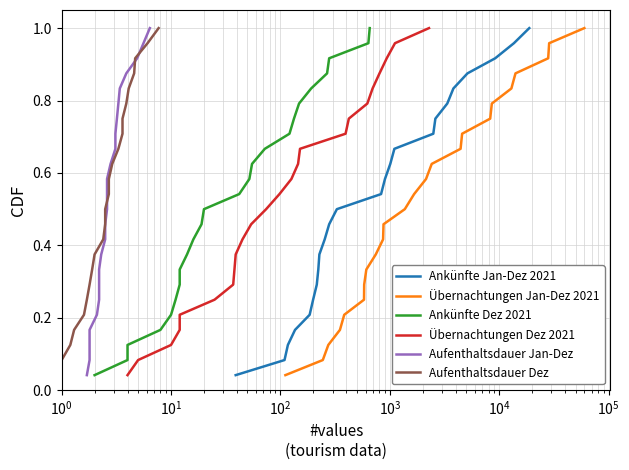

The value of Übernachtungen Jan-Dez 2021 at $\mathdefault{10^{0}}$ is 0.1. True or false?

True